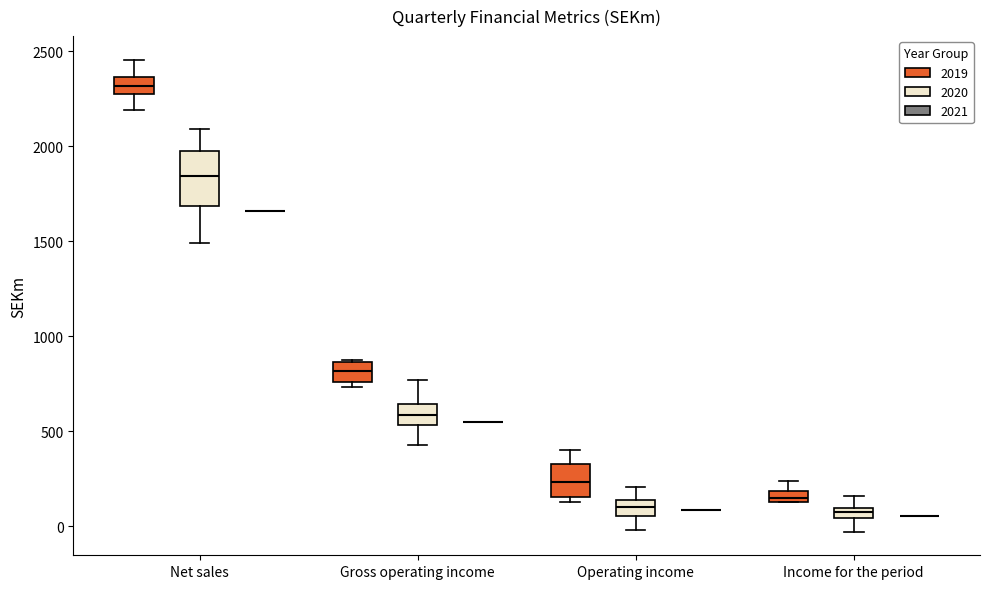

Where does the upper whisker of the box for Income for the period (2020) end on the y-axis? The values are not printed on the chart, so give them approximately, as read against the axis.

150